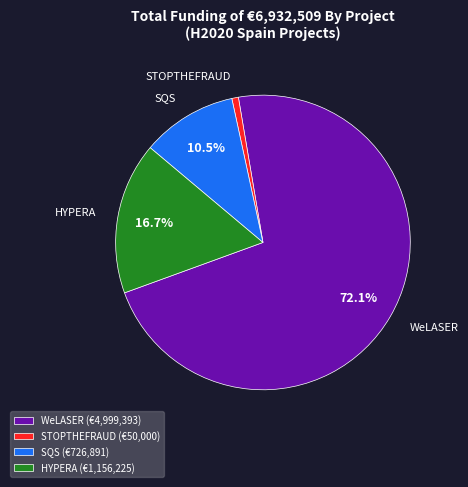

Does WeLASER account for over 50% of the chart?

Yes